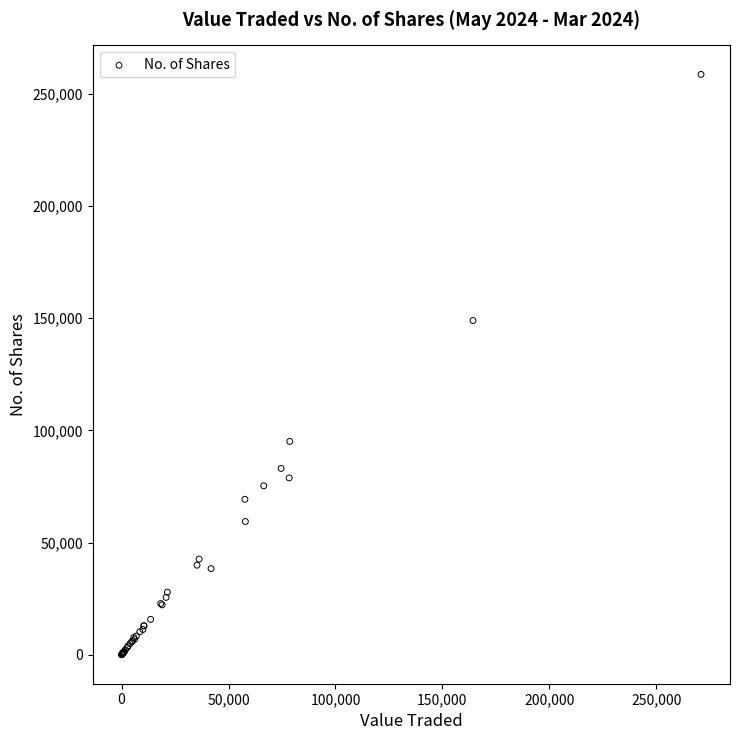

What Y value in the scatter plot is closest to 129307?

148922